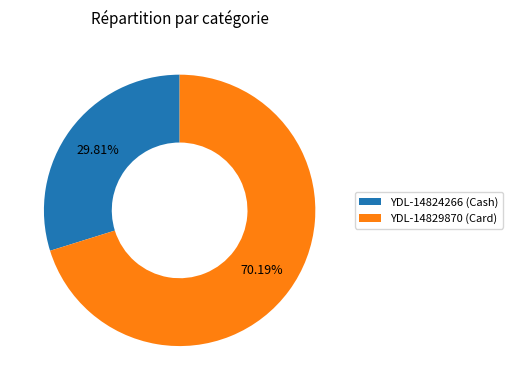

Approximately how many times larger is the value at YDL-14829870 (Card) compared to YDL-14824266 (Cash)?

2.4